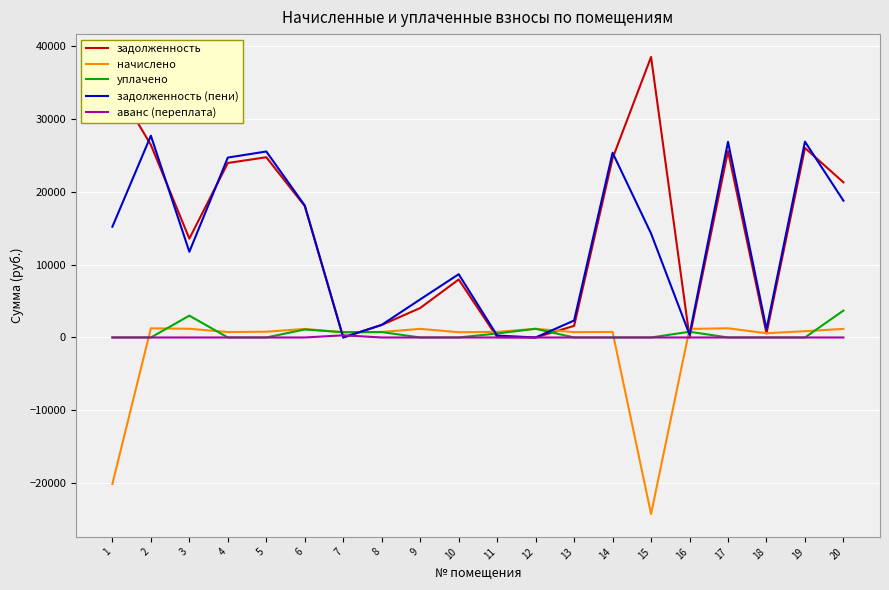

List the series in order of their peak value, lowest first.

аванс (переплата), начислено, уплачено, задолженность (пени), задолженность